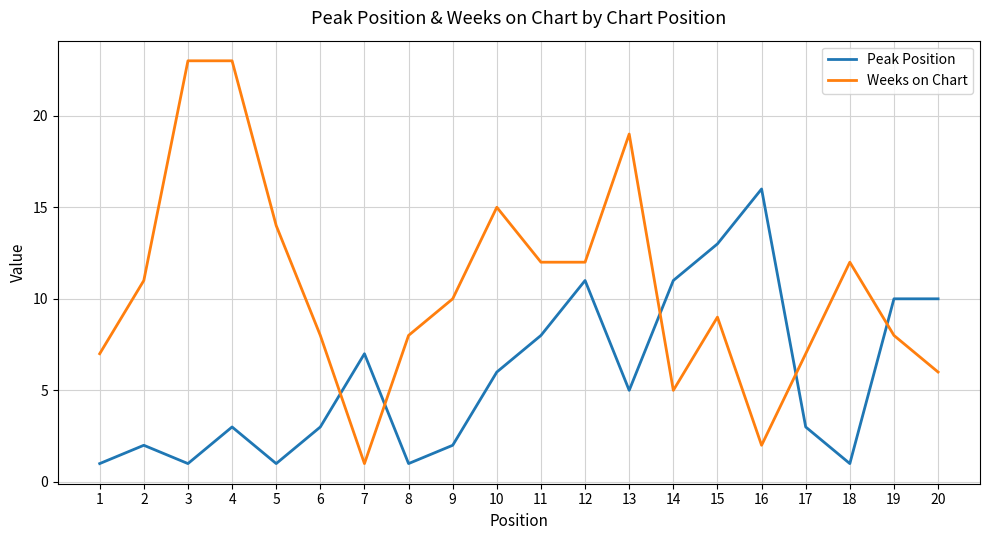

What are all the series names shown in the legend?

Peak Position, Weeks on Chart